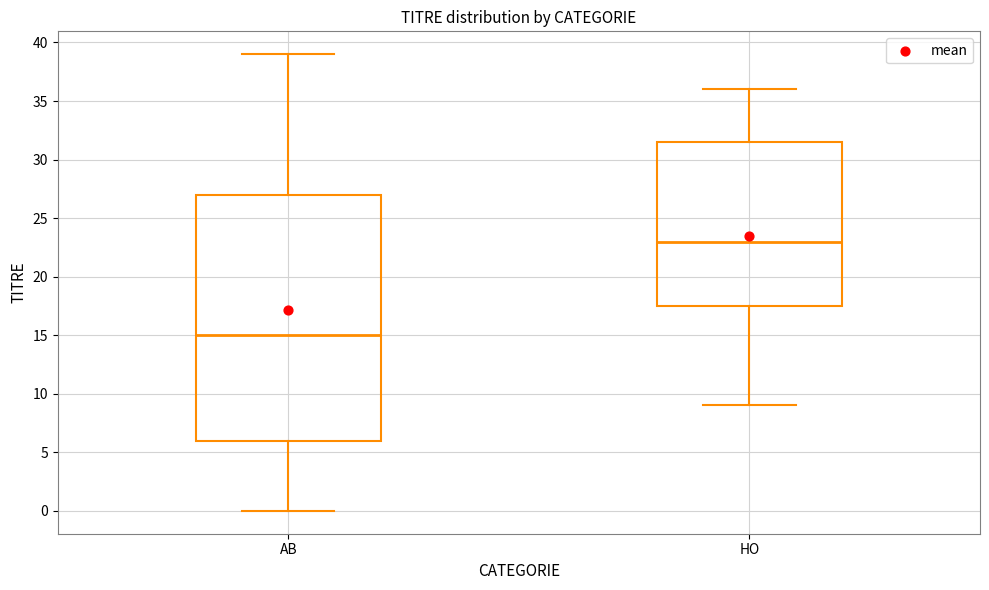

Which box has the highest median line?

HO